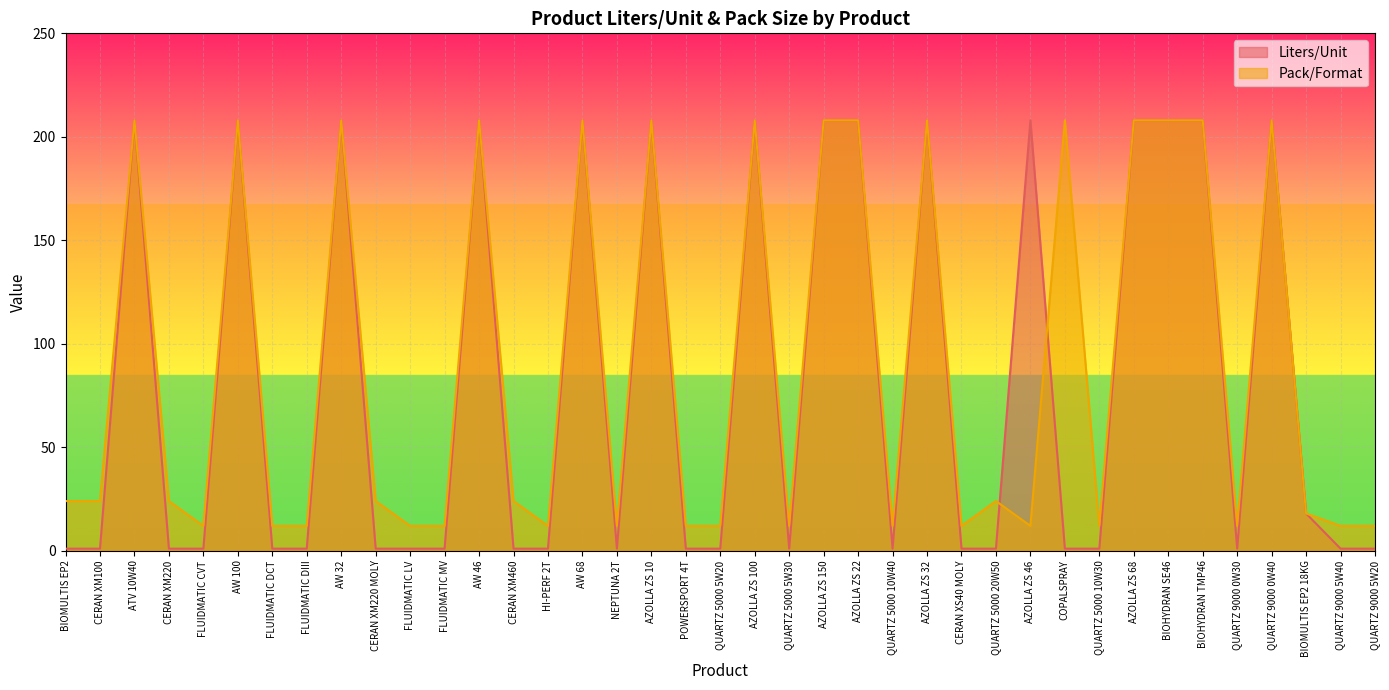

Is it true that Liters/Unit equals 208 at AZOLLA ZS 46?

True